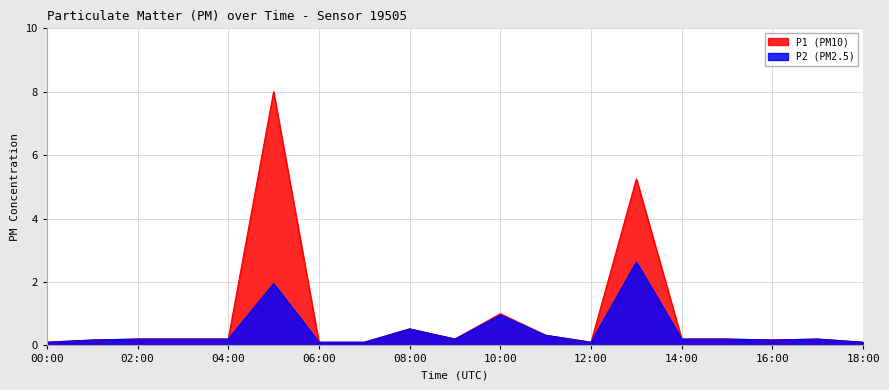

What position from the right is 05:00?

14